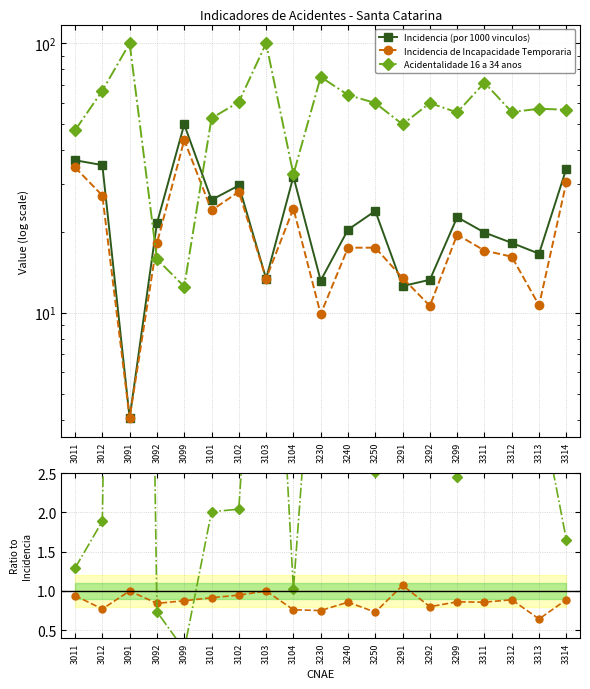

Which has a higher value, 3102 or 3250?

3102